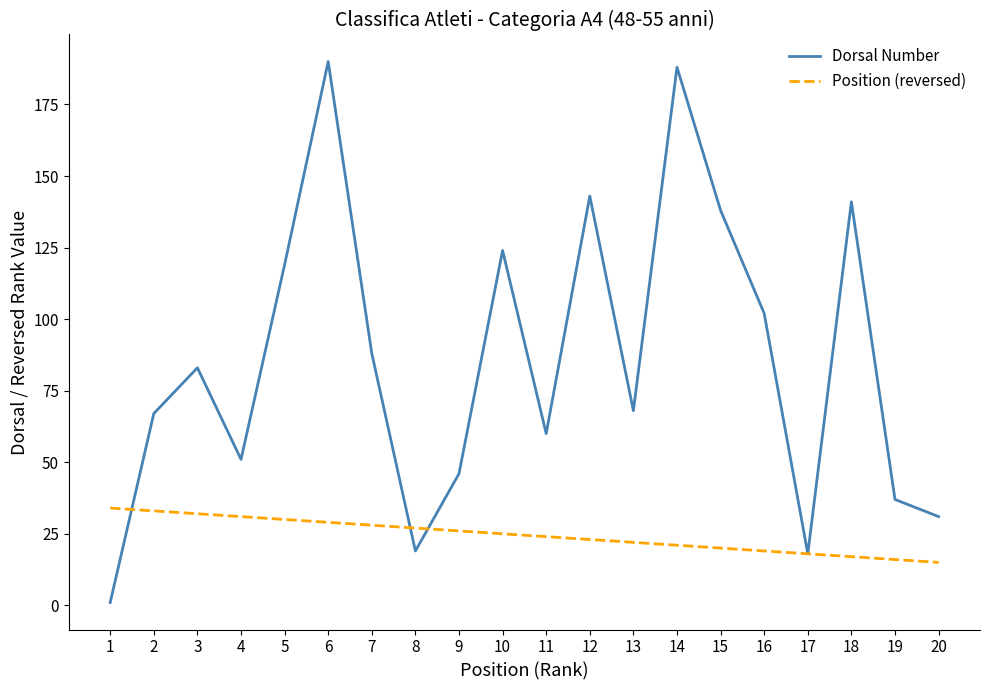

Between which two adjacent categories do Dorsal Number and Position (reversed) first intersect?

1 and 2